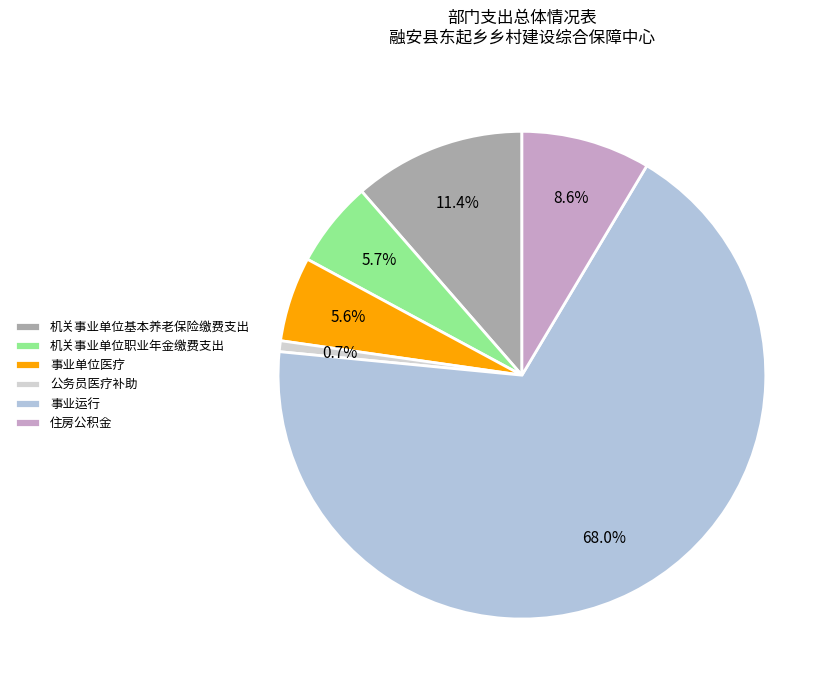

How many segments does this pie chart have?

6